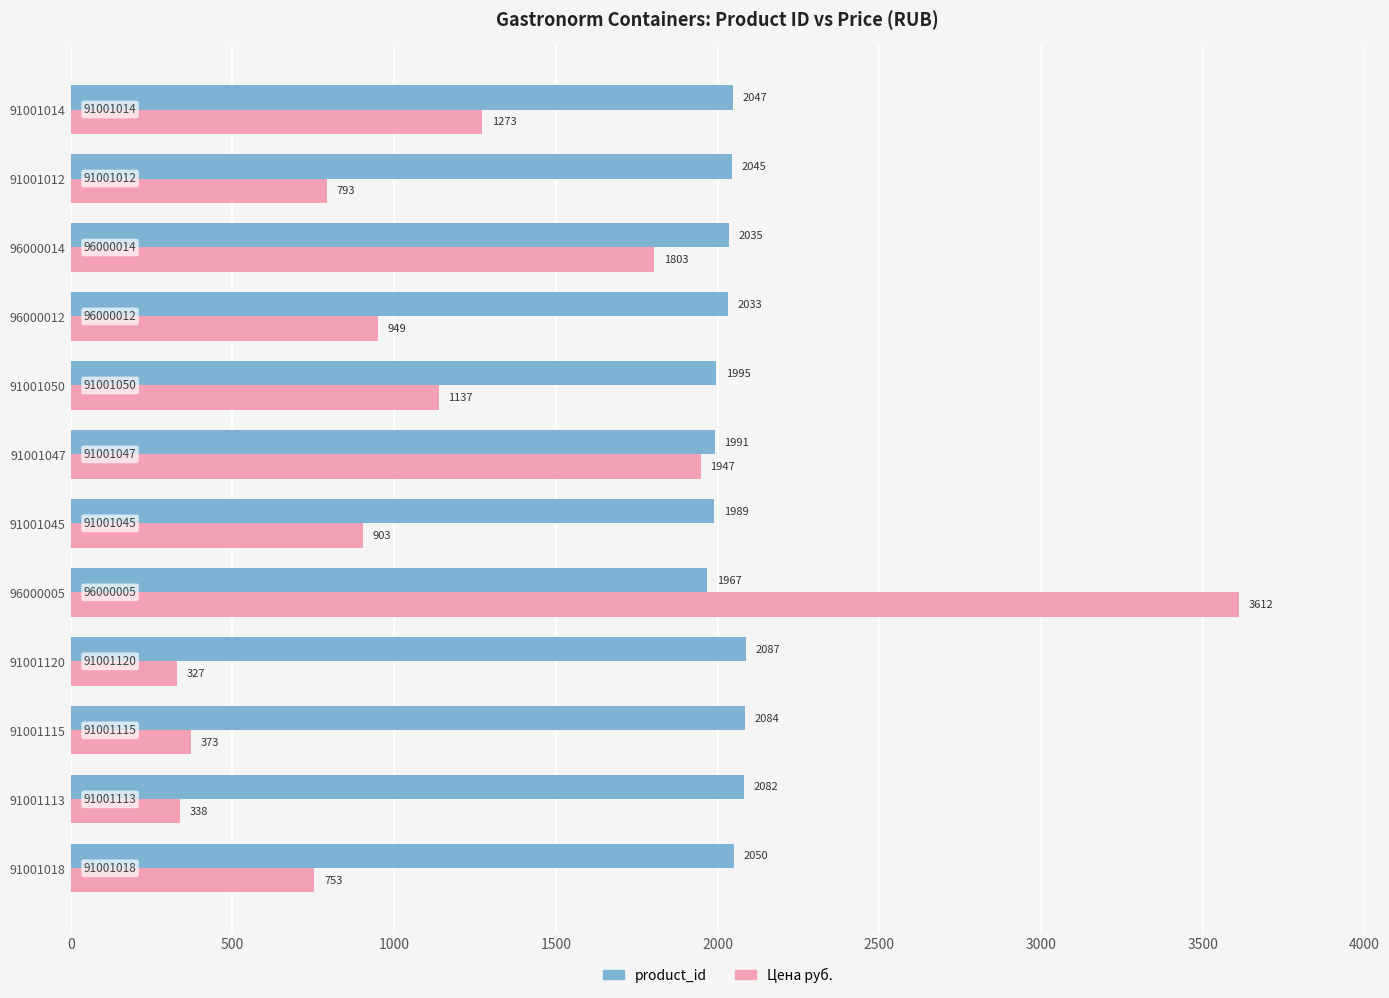

What is the spread (max minus min) of values at 91001115?

1711